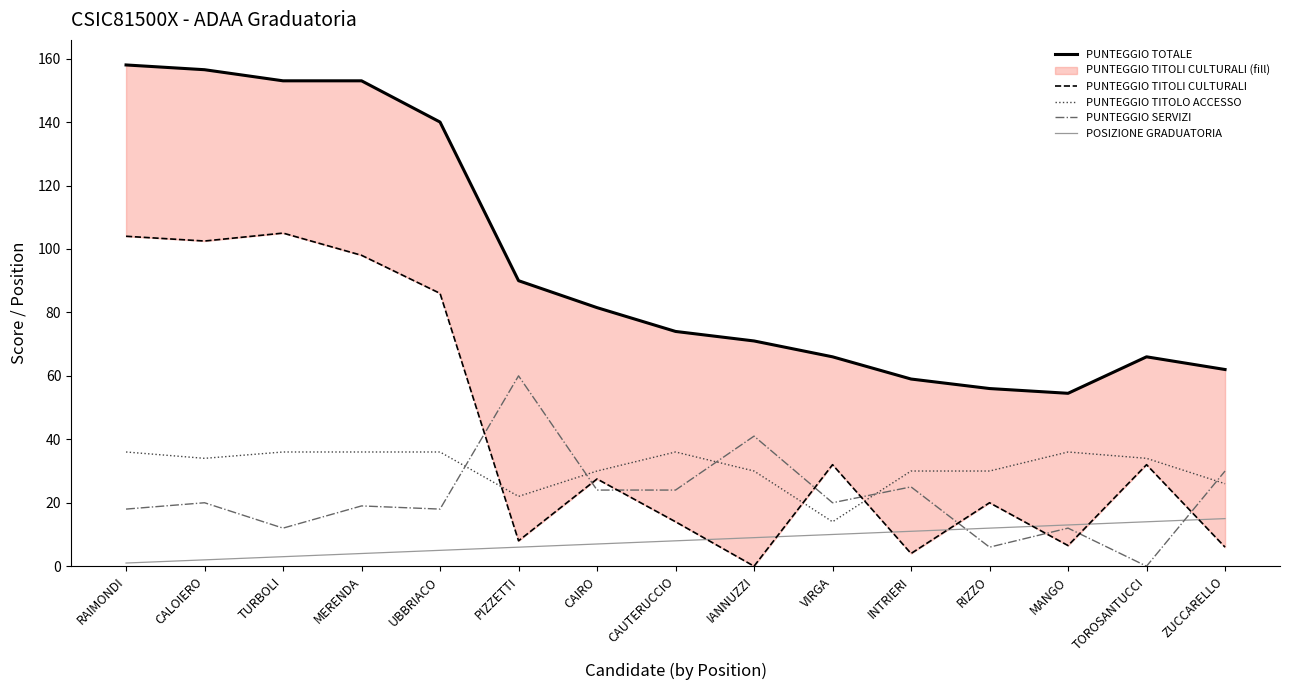

True or false: POSIZIONE GRADUATORIA and PUNTEGGIO TITOLO ACCESSO cross at least once.

False